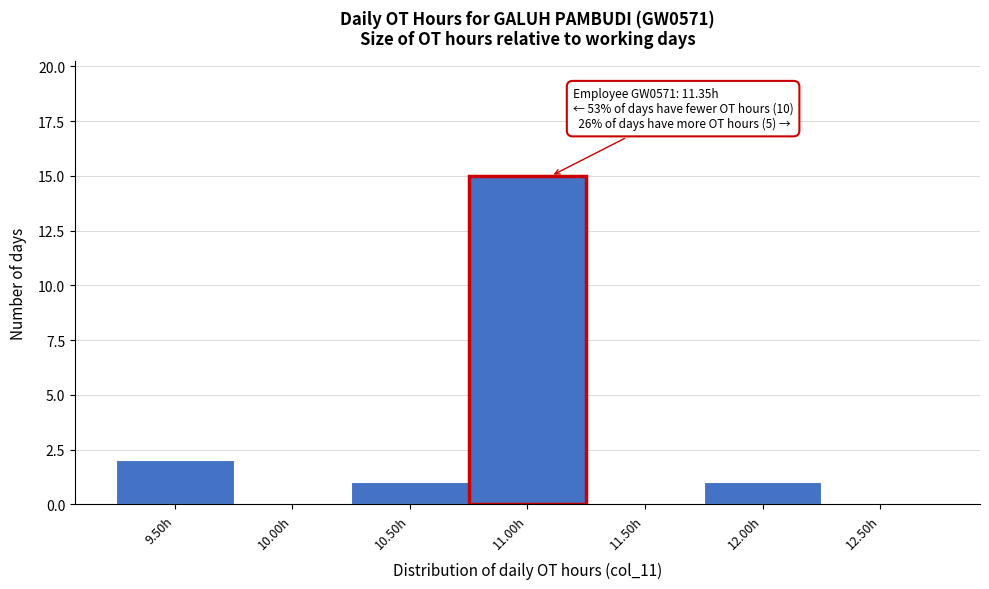

Reading left to right, list all the values displayed in this chart.

9.50h=2	10.00h=0	10.50h=1	11.00h=15	11.50h=0	12.00h=1	12.50h=0